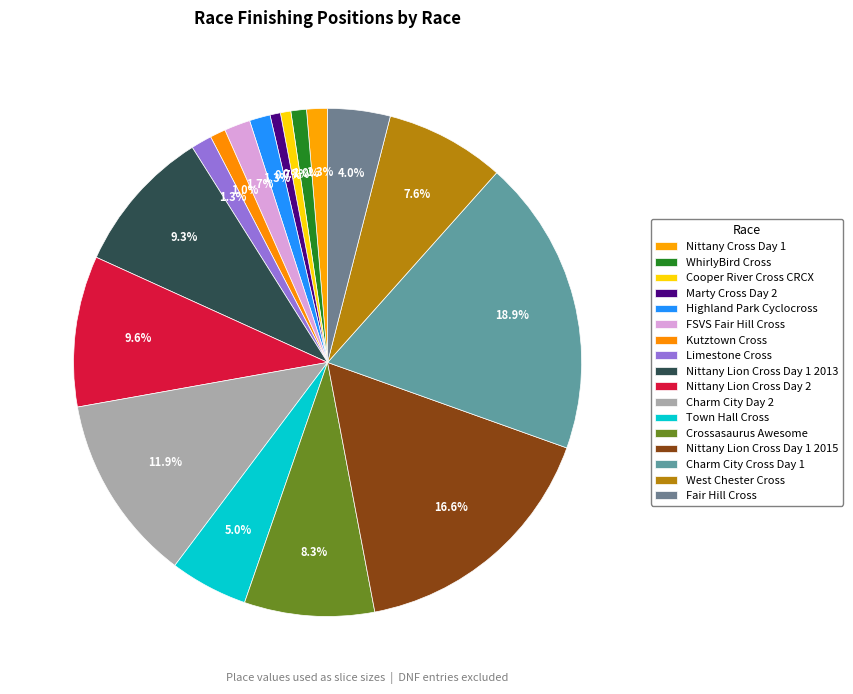

To the nearest percent, what is the combined percentage of Charm City Day 2 and Highland Park Cyclocross?

13%